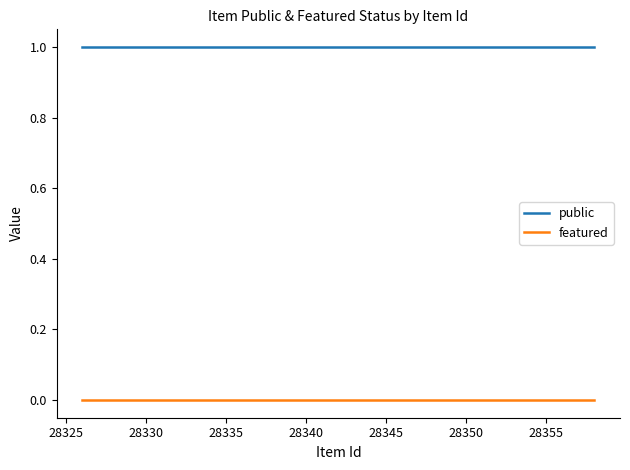

Which series has the largest total across all categories?

public